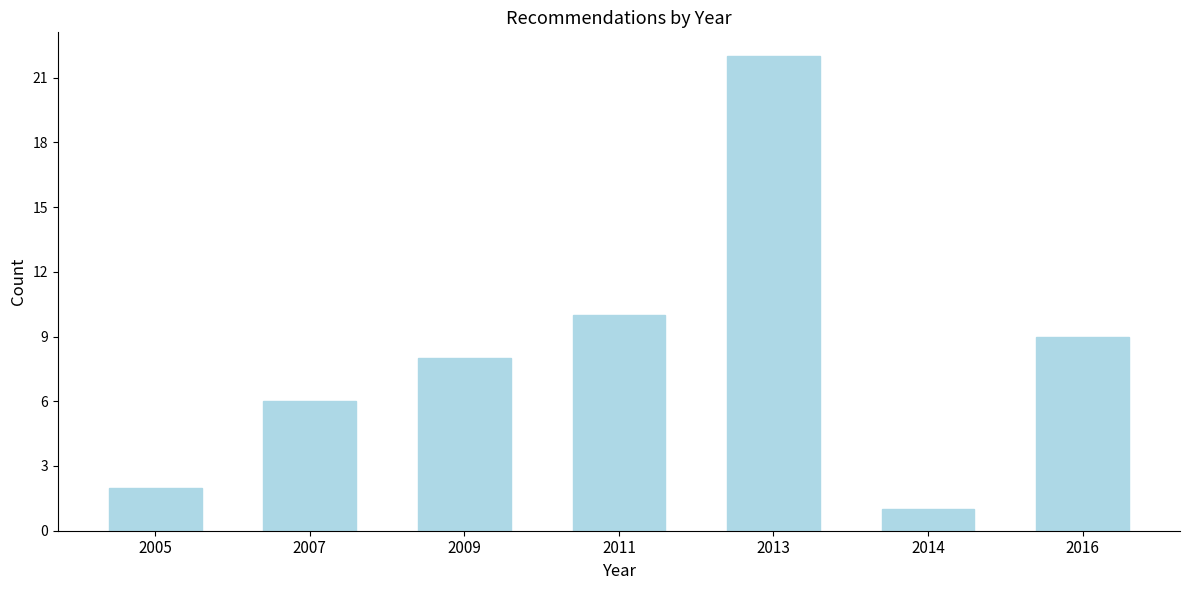

Reading right to left, list all the values displayed in this chart.

2016=9	2014=1	2013=22	2011=10	2009=8	2007=6	2005=2